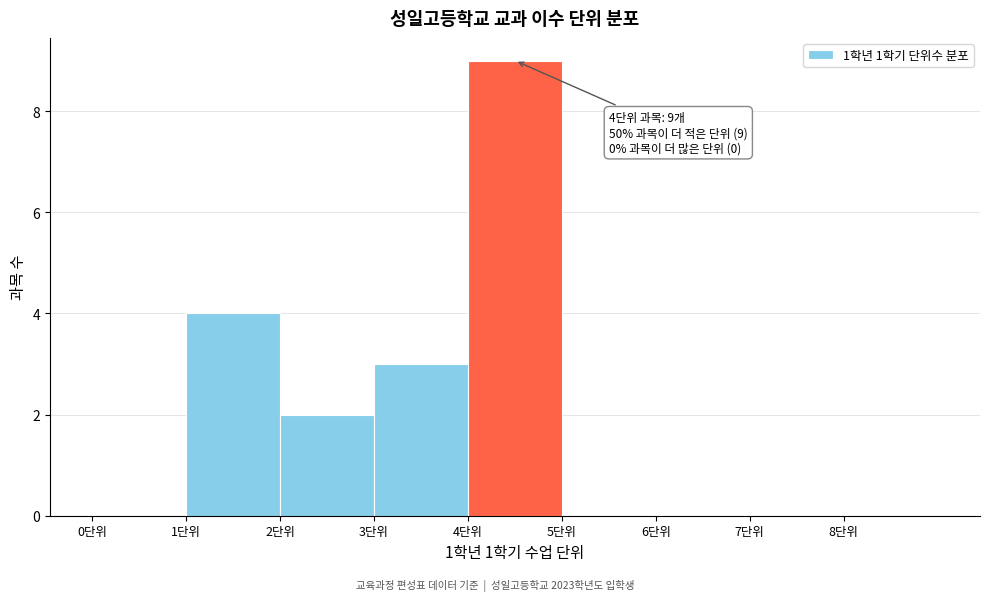

Over which range of the x-axis is the bar tallest?

4 to 5